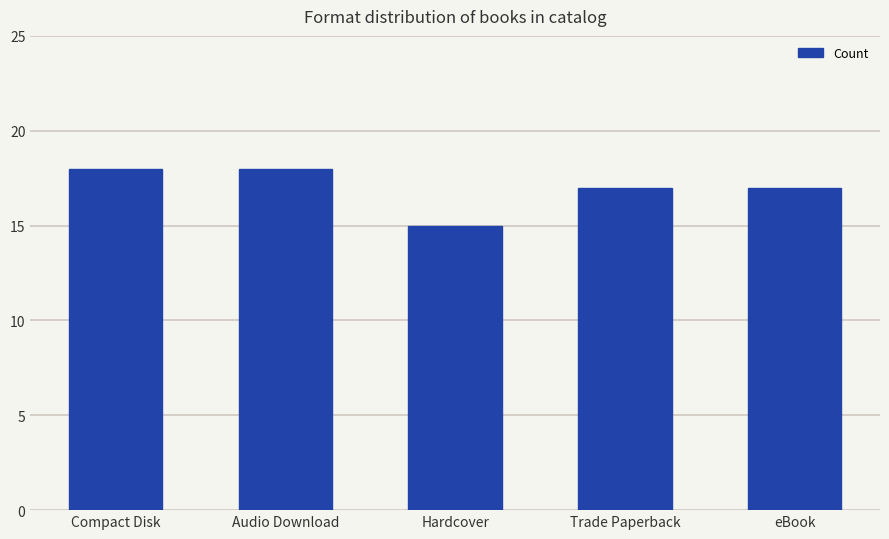

Read the value at Audio Download.

18